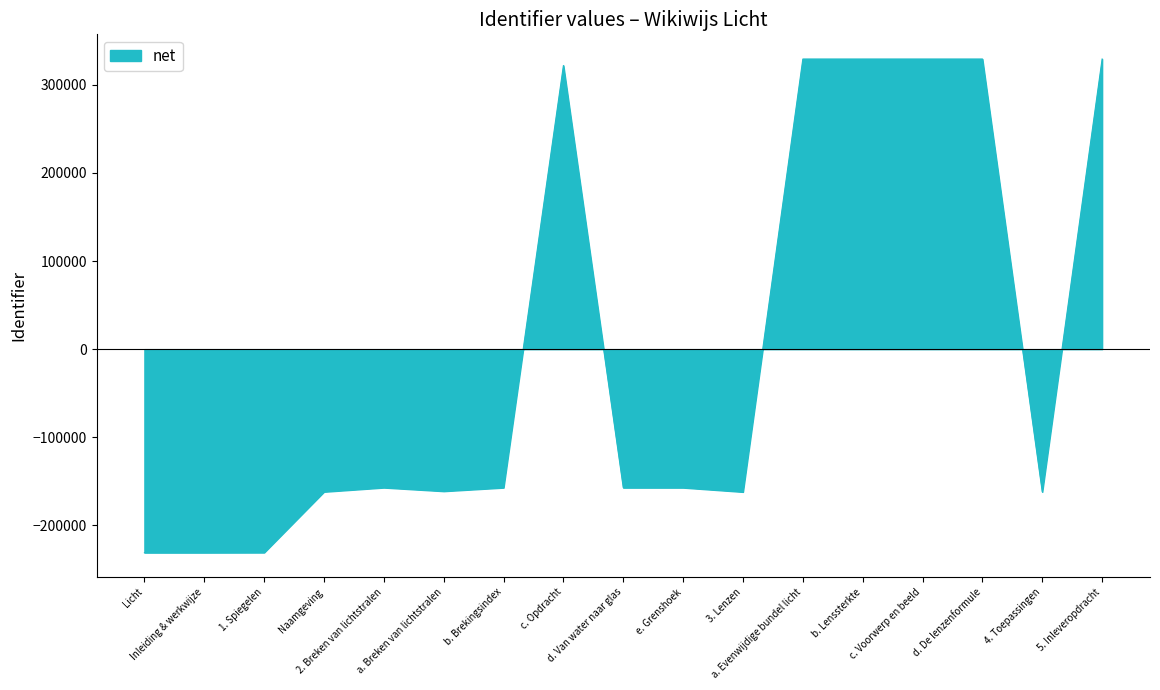

How many values are below -157112?

9